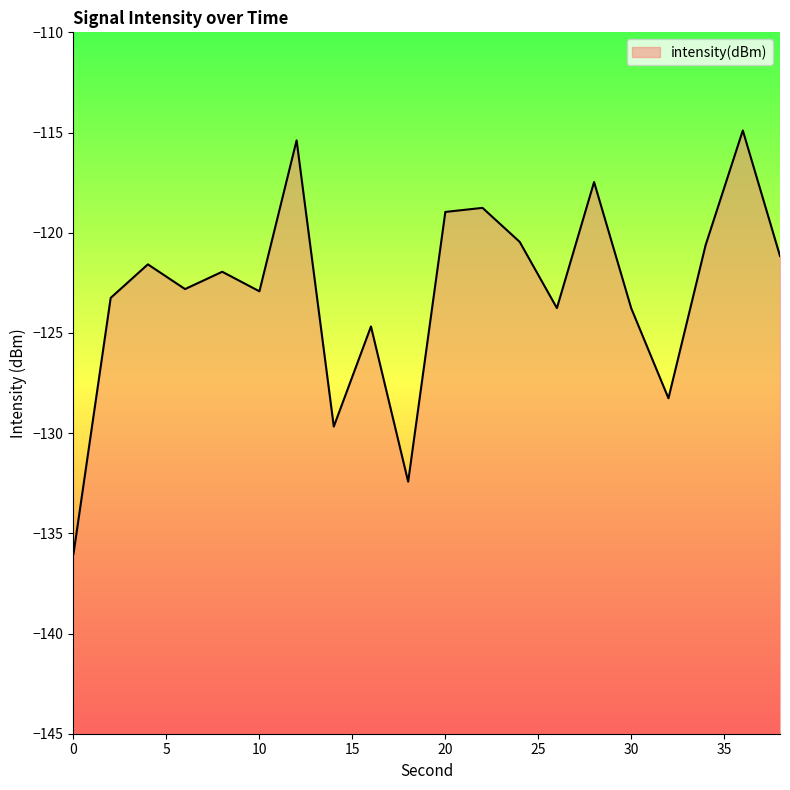

At which category does the data reach its first local peak?

4